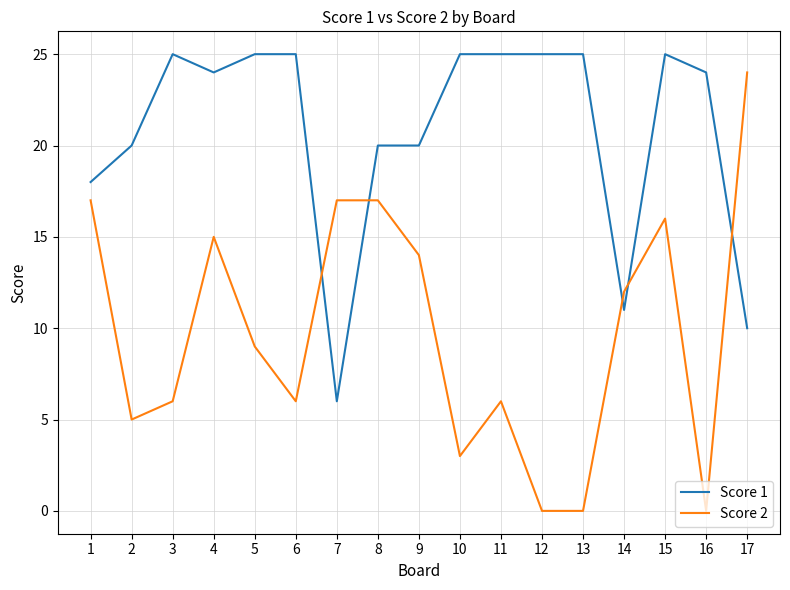

Which series has the largest range (max minus min)?

Score 2